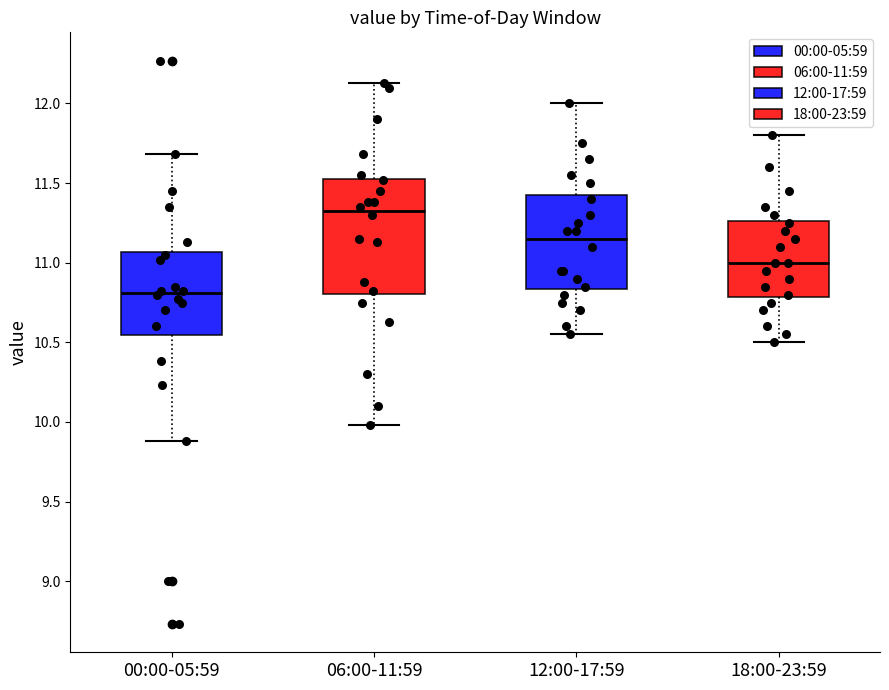

Reading left to right, read every box against the y-axis: the position of its median line, the range the box covers, and the ends of its whiskers. The values are not printed on the chart, so give them approximately, as read against the axis.

00:00-05:59: median 10.80, box 10.55 to 11.05, whiskers 9.90 to 11.70
06:00-11:59: median 11.35, box 10.80 to 11.55, whiskers 10.00 to 12.15
12:00-17:59: median 11.15, box 10.85 to 11.45, whiskers 10.55 to 12.00
18:00-23:59: median 11.00, box 10.80 to 11.25, whiskers 10.50 to 11.80